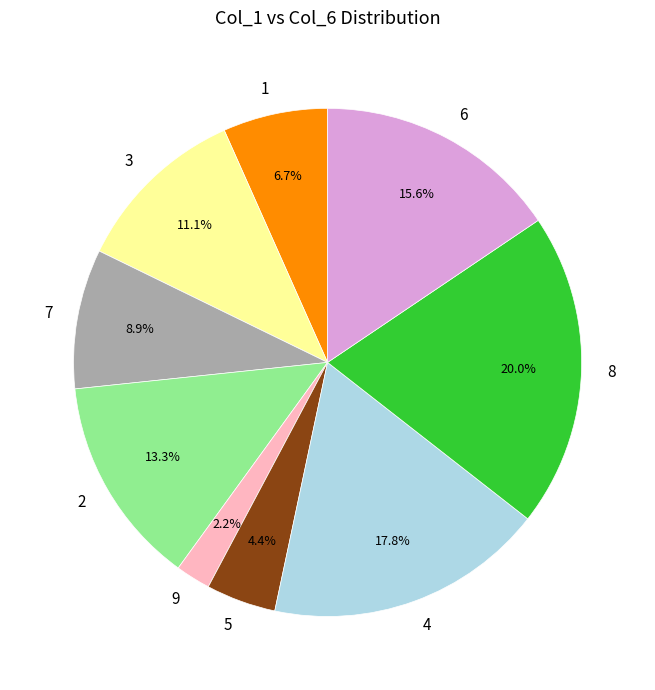

What is the smallest slice in the pie chart?

9